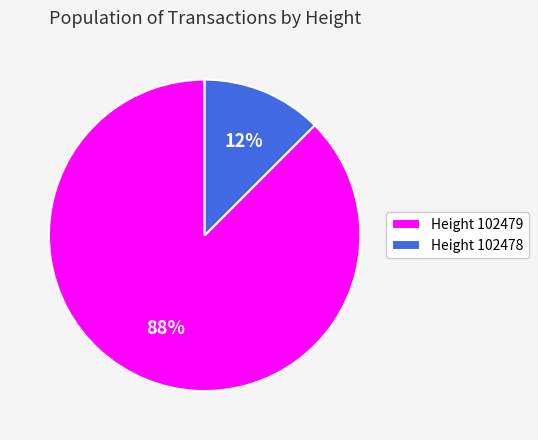

Which category has the biggest portion of the pie?

Height 102479